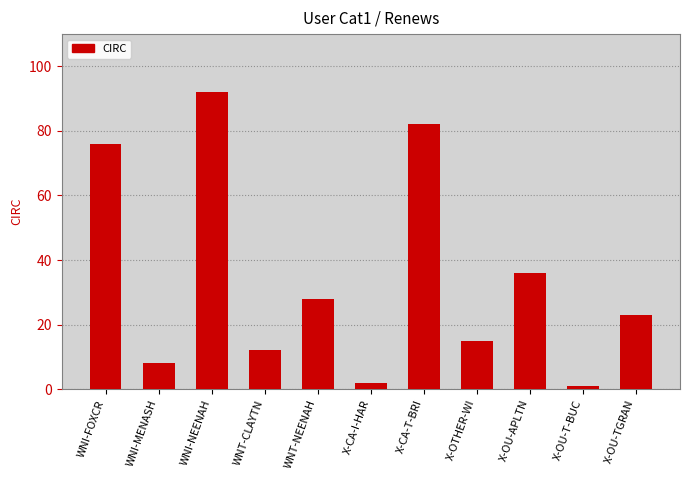

How many values are below 23?

5